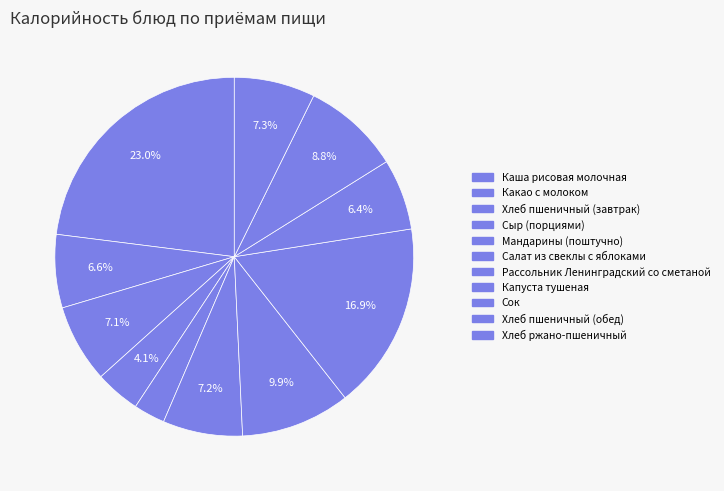

To the nearest percent, what is the combined percentage of Хлеб ржано-пшеничный and Мандарины (поштучно)?

10%